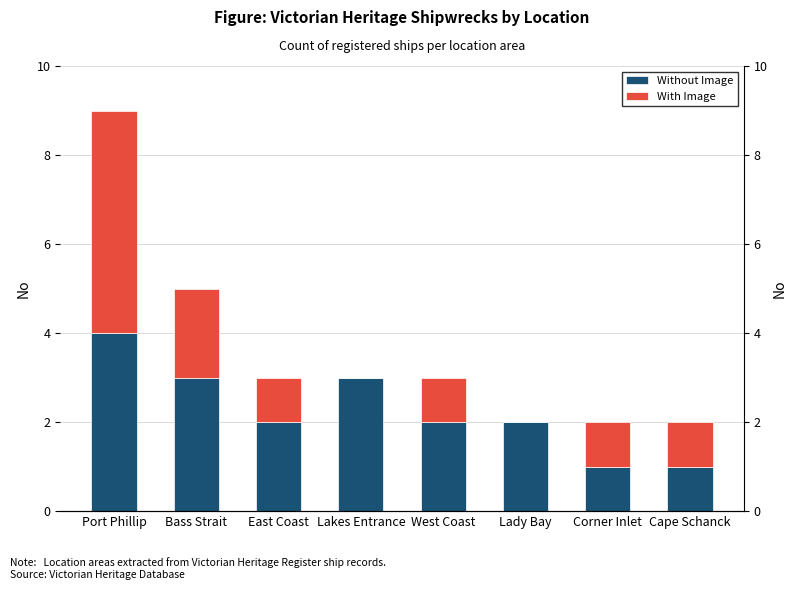

At which label does With Image first exceed 1?

Port Phillip